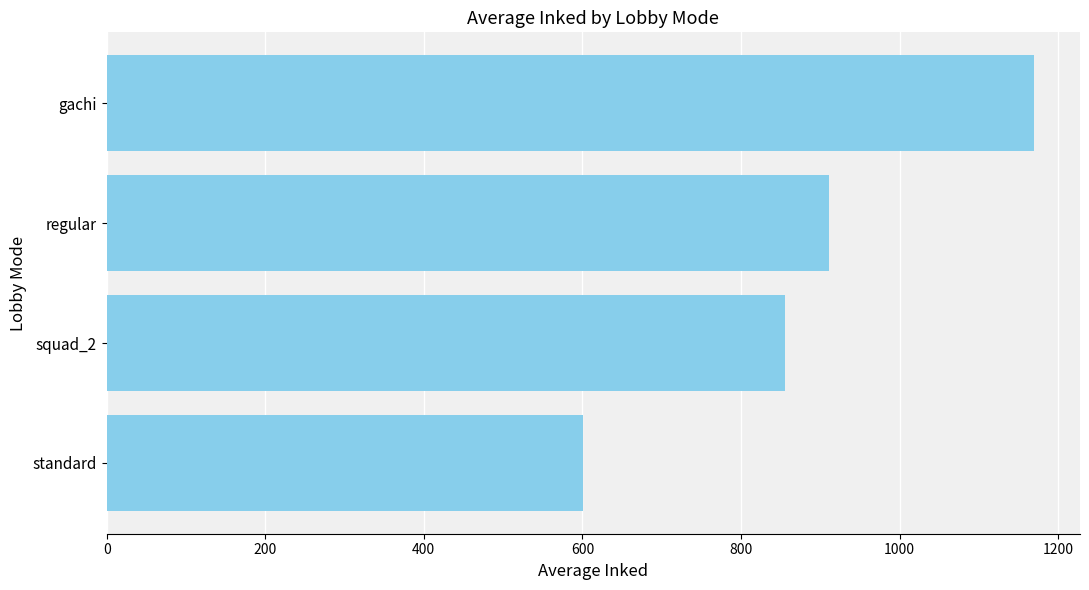

What is the difference between the values at gachi and regular?

258.7